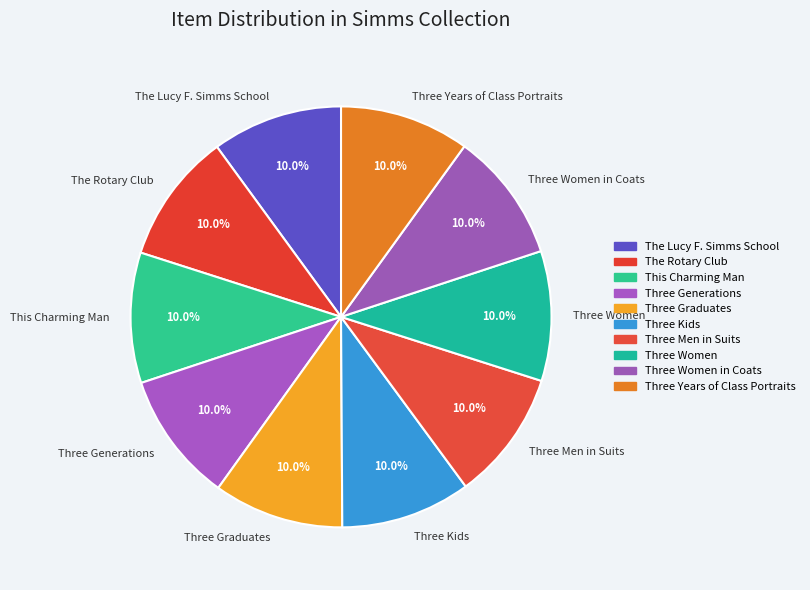

Does Three Men in Suits represent more than half of the total?

No